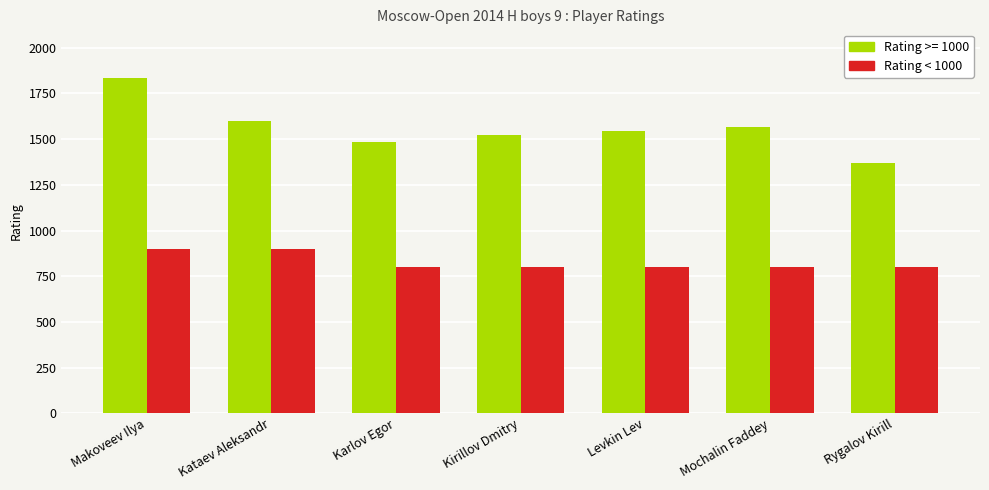

How many bars are there in total?

14